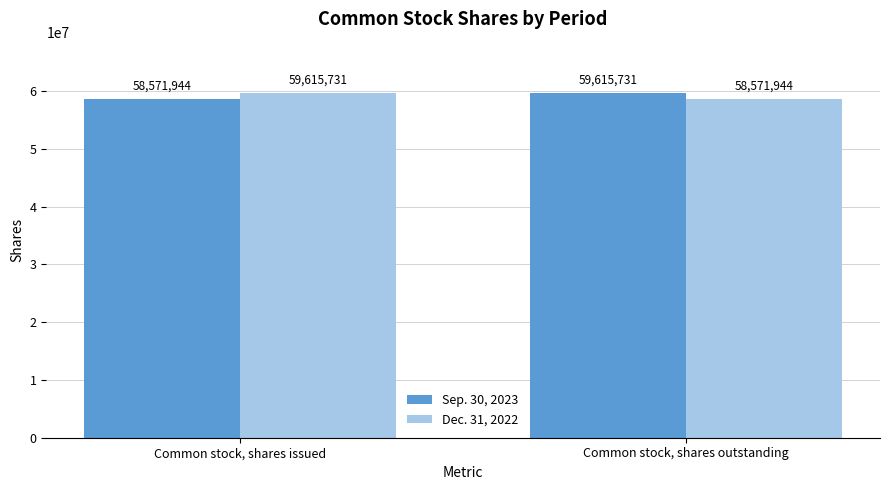

How many bars are there in total?

4